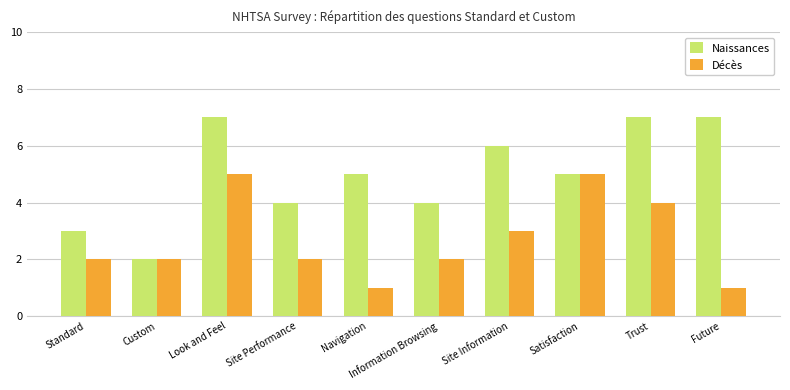

How many bars are there in total?

20